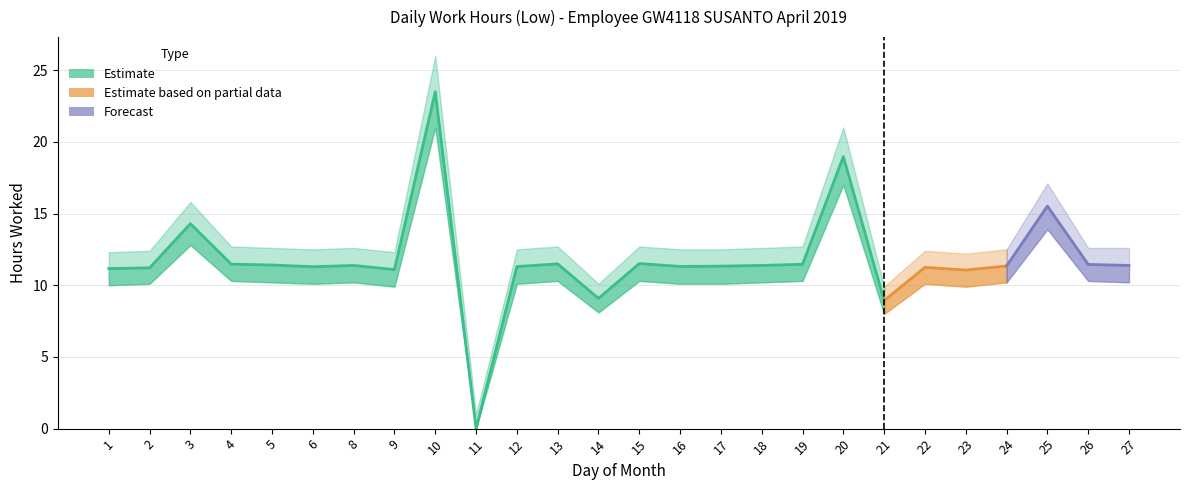

What is the value of the 15th point from the left?

11.3